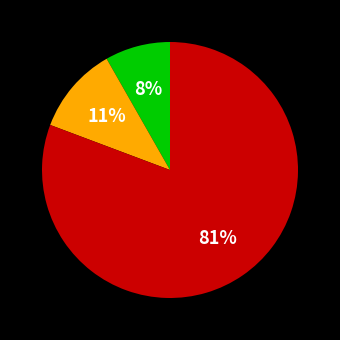

To the nearest percent, what is the average slice percentage?

33%